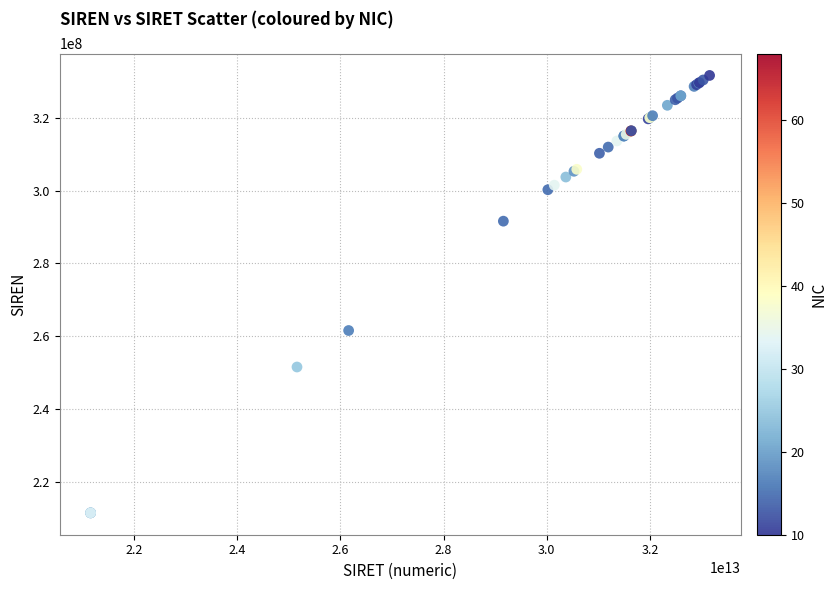

What Y value in the scatter plot is closest to 271584363?

261610133